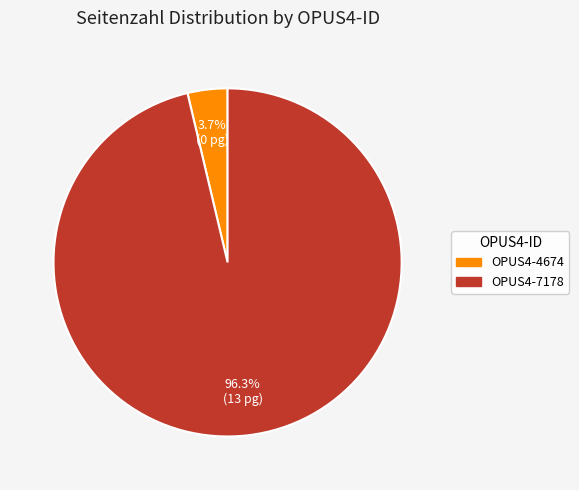

Rank the categories by value from lowest to highest.

OPUS4-4674, OPUS4-7178